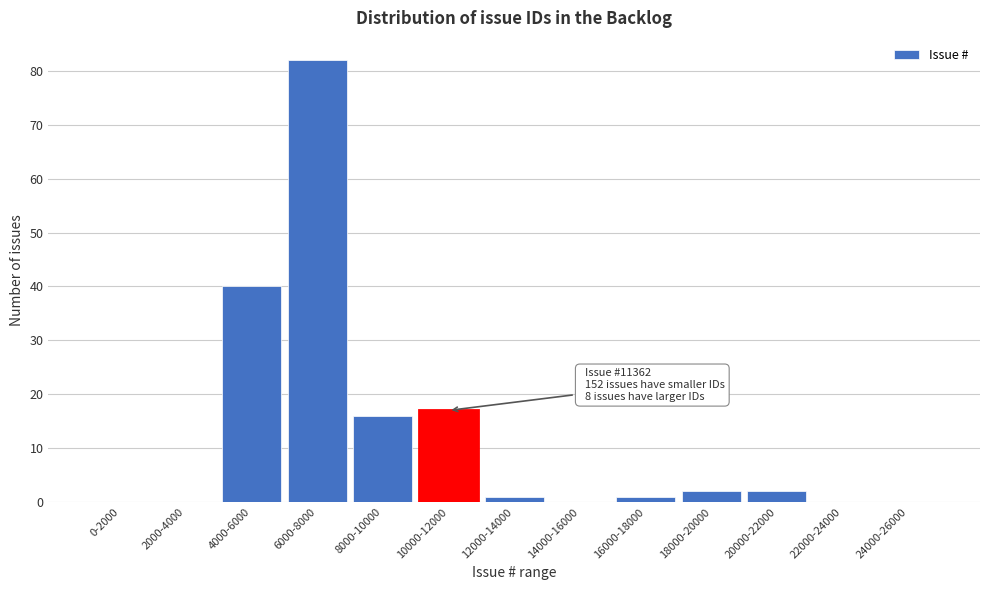

Reading left to right, extract all data points from this chart.

0-2000=0	2000-4000=0	4000-6000=40	6000-8000=82	8000-10000=16	10000-12000=17	12000-14000=1	14000-16000=0	16000-18000=1	18000-20000=2	20000-22000=2	22000-24000=0	24000-26000=0